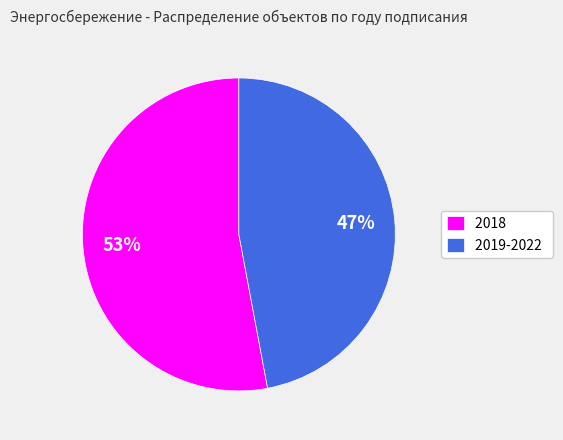

Rank the categories by value from lowest to highest.

2019-2022, 2018